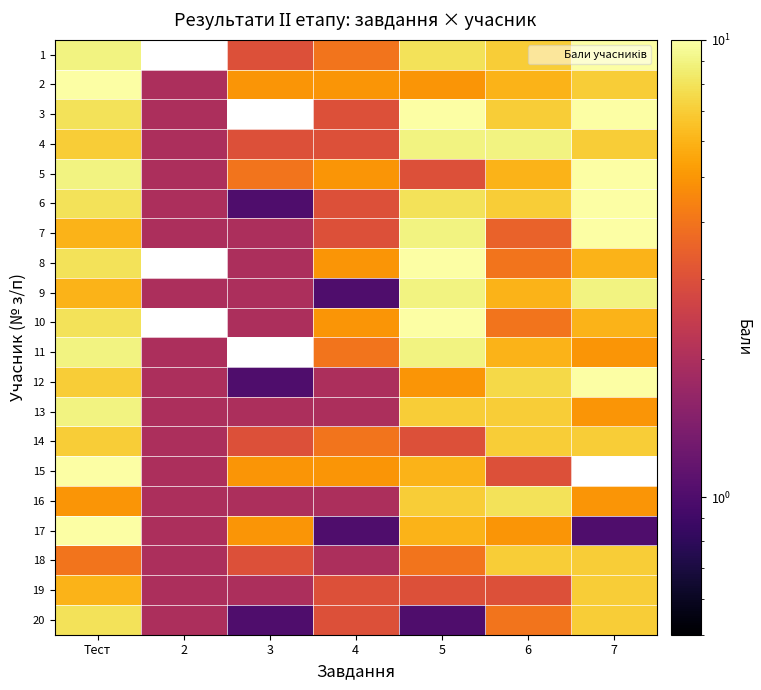

Rank the series at 3 from highest to lowest value.

2, 15, 17, 5, 1, 4, 14, 18, 7, 8, 9, 10, 13, 16, 19, 6, 12, 20, 3, 11